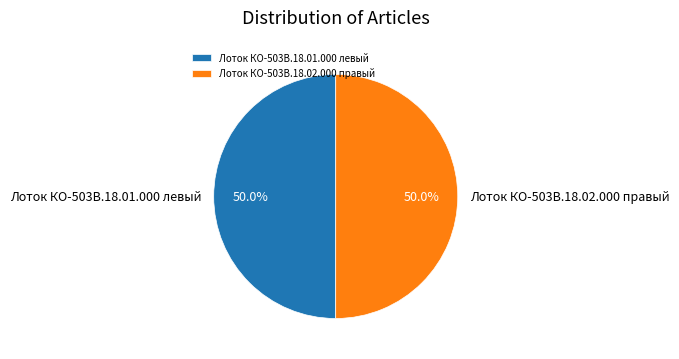

Count the number of slices in the pie.

2